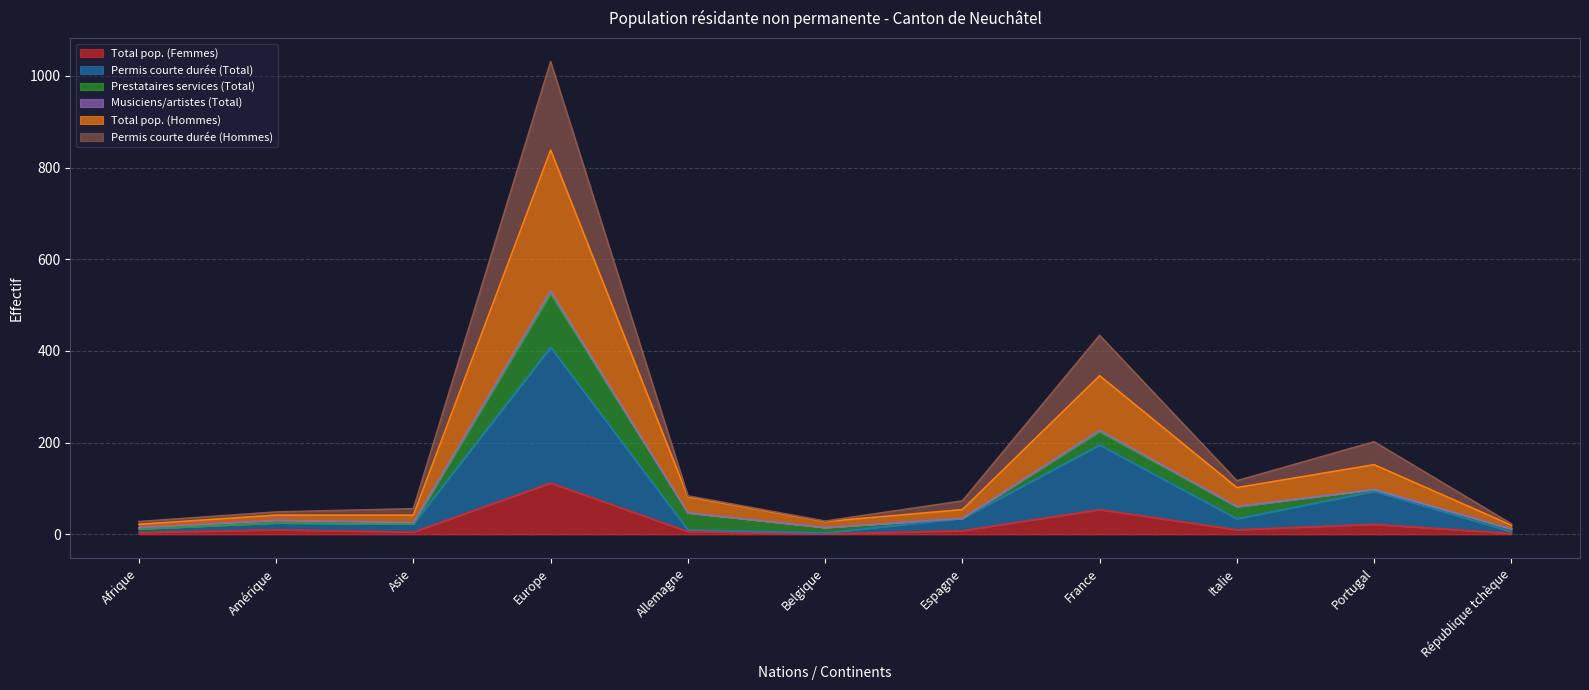

What is the highest value of the Total pop. (Femmes) series?

112